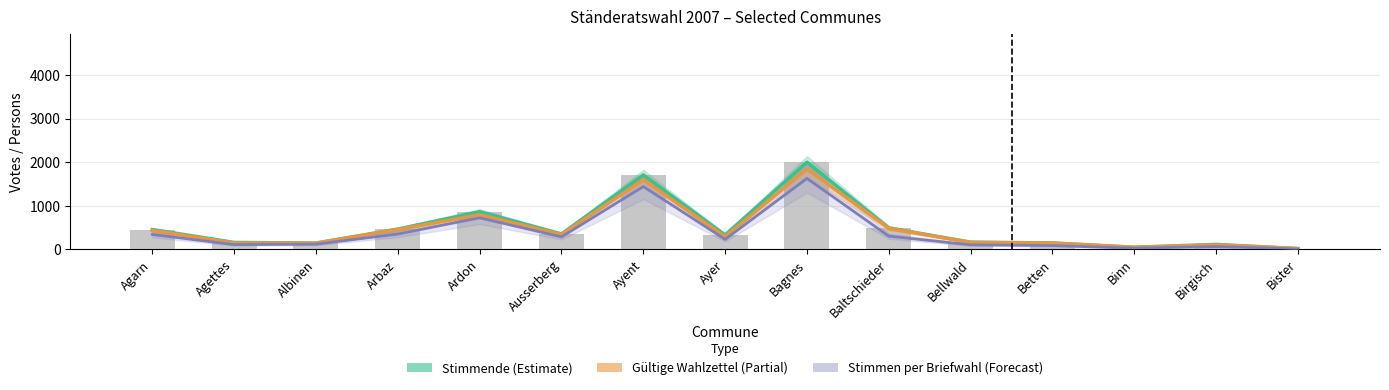

What is the label of the 7th bar from the right?

Bagnes